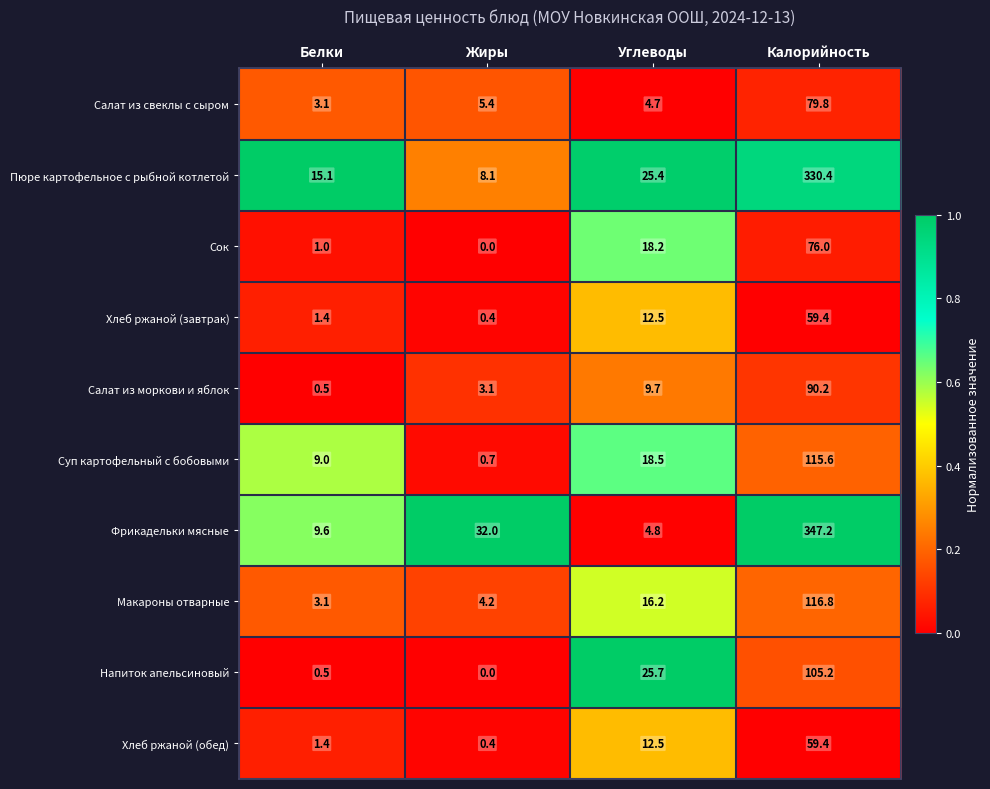

True or false: Хлеб ржаной (обед) has a value of 89.6 at Калорийность.

False